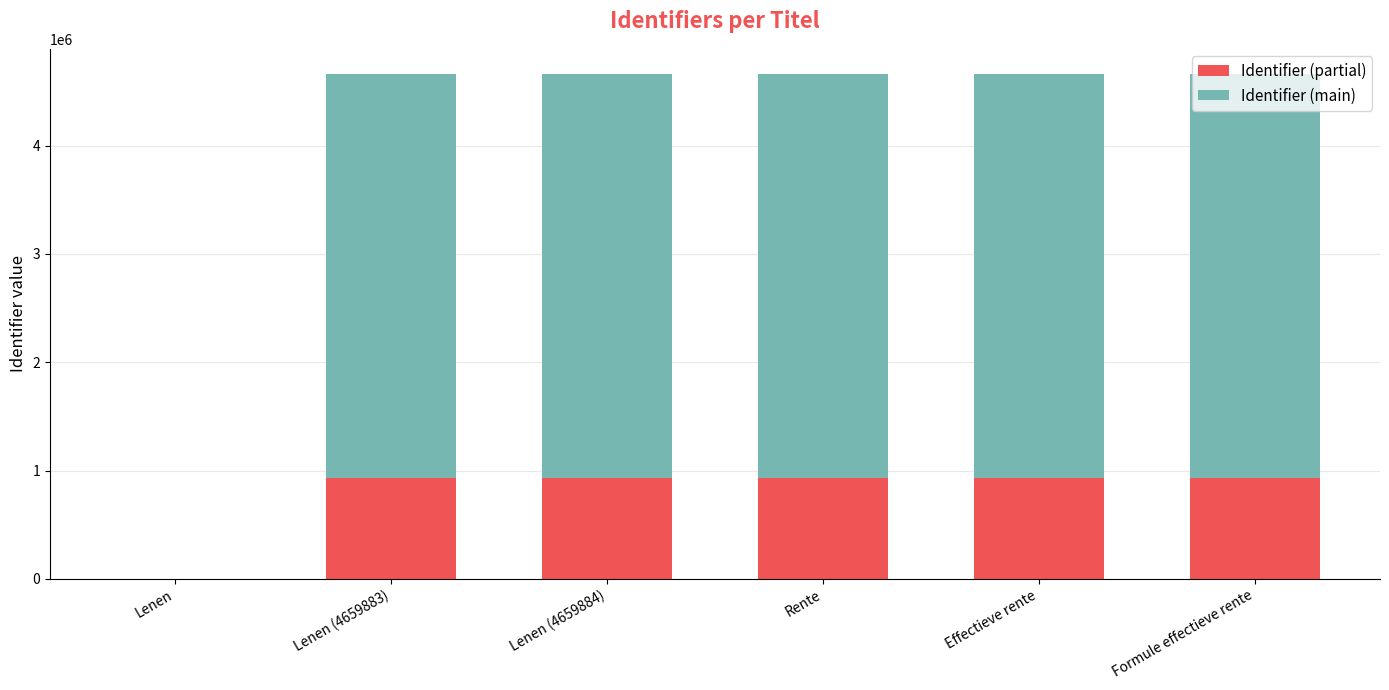

Are the bars grouped side by side (vs. stacked)?

No